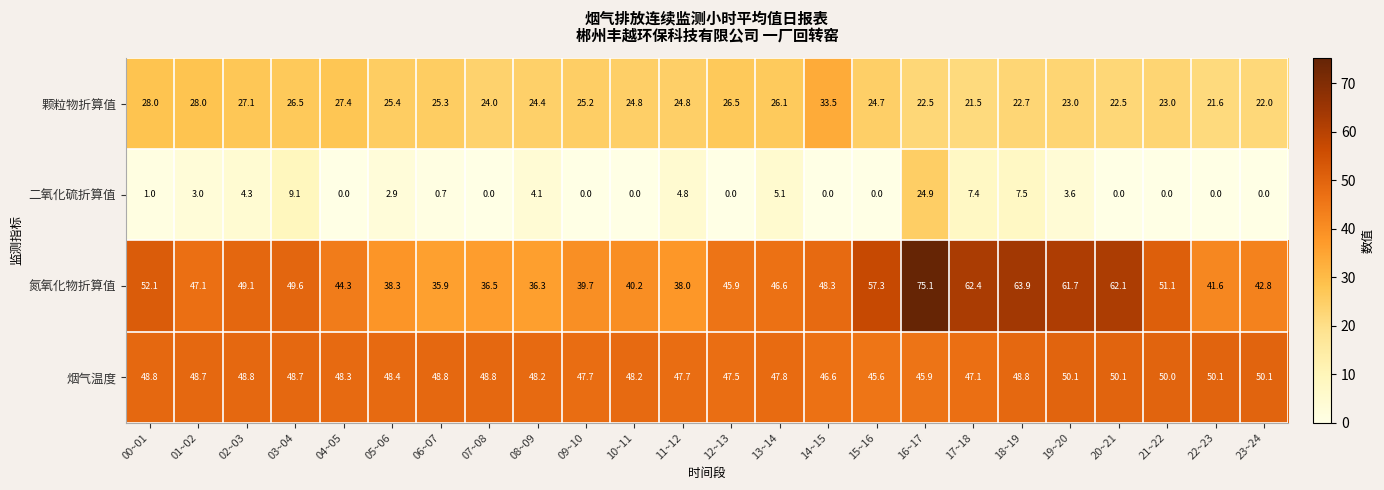

The value of 烟气温度 at 01~02 is 48.7. True or false?

True